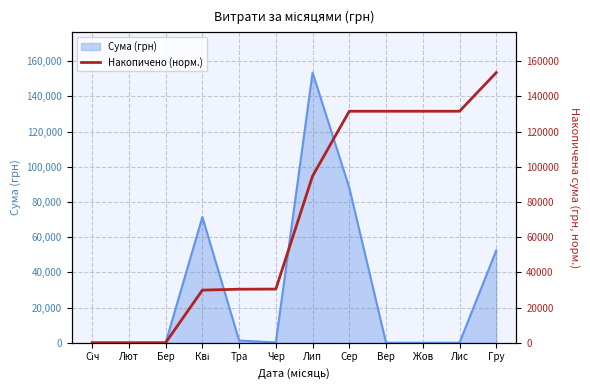

Where does the data first go above 94728?

Лип